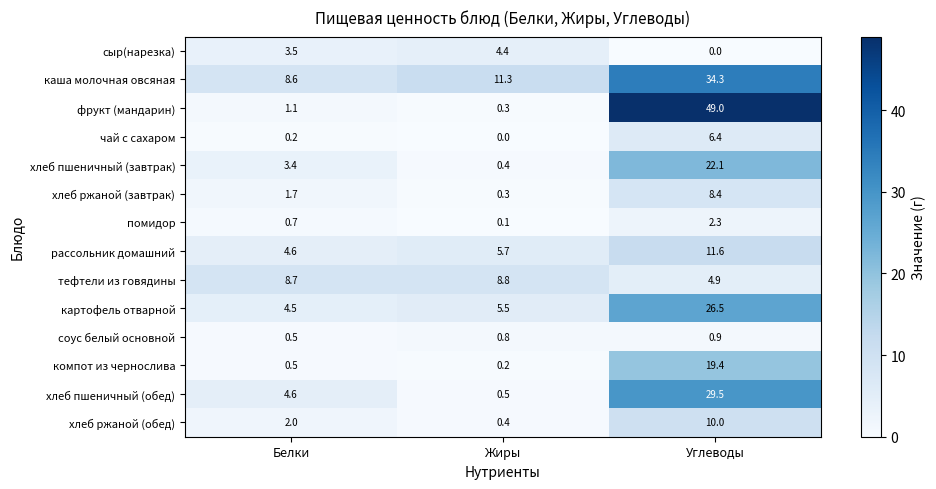

True or false: сыр(нарезка) has a value of 2.6 at Углеводы.

False